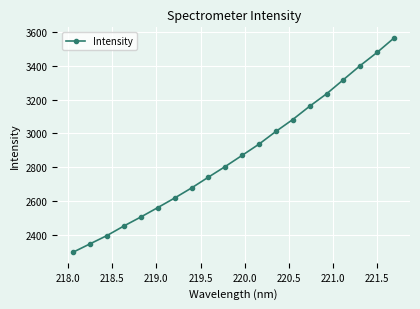

What is the value of the 6th point from the left?

2560.0